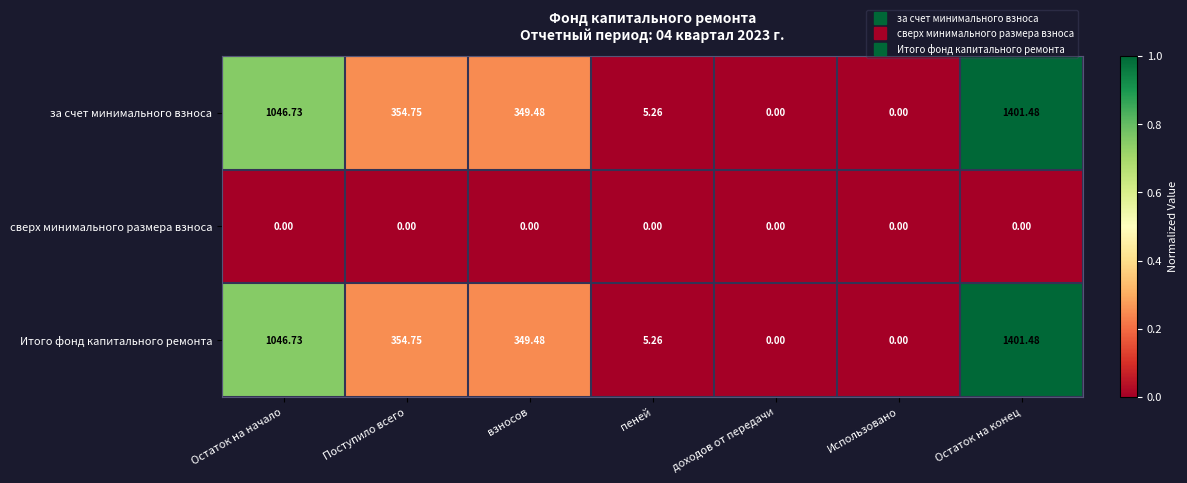

At which label is Итого фонд капитального ремонта closest to 700?

Поступило всего